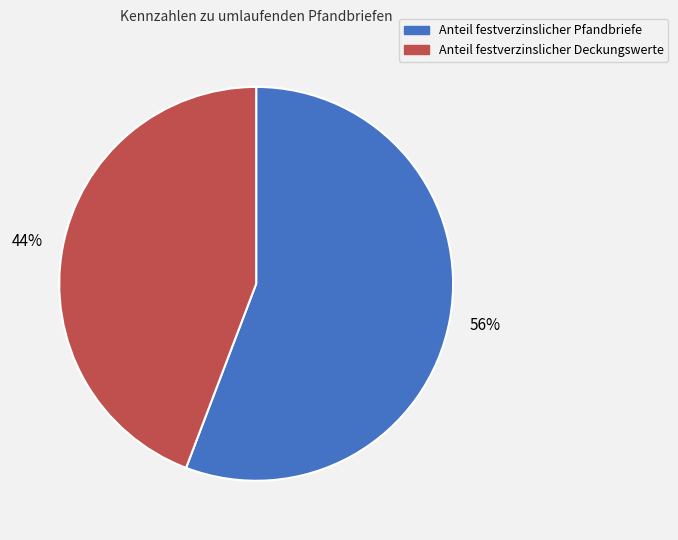

How many segments does this pie chart have?

2